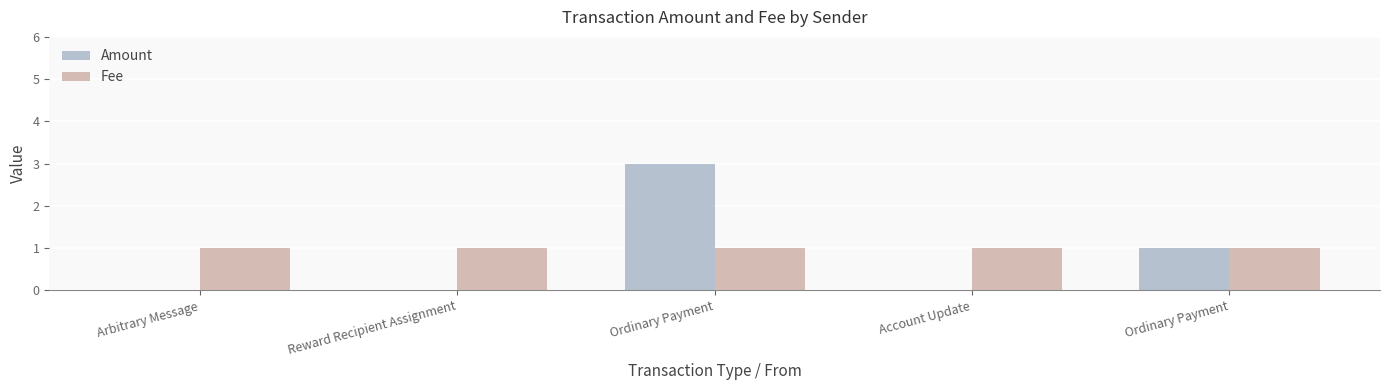

The value of Fee at Ordinary Payment is 1. True or false?

True